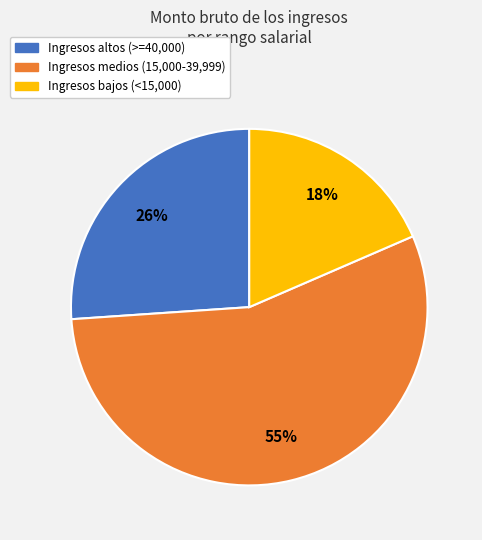

Is there any slice that represents more than half of the pie?

Yes